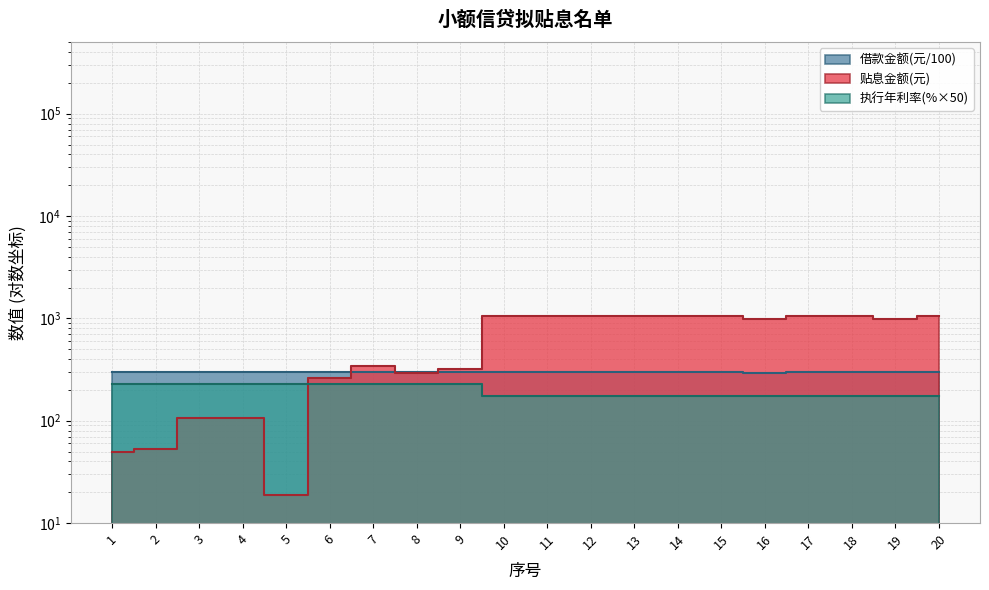

Which series has the largest total across all categories?

贴息金额(元)